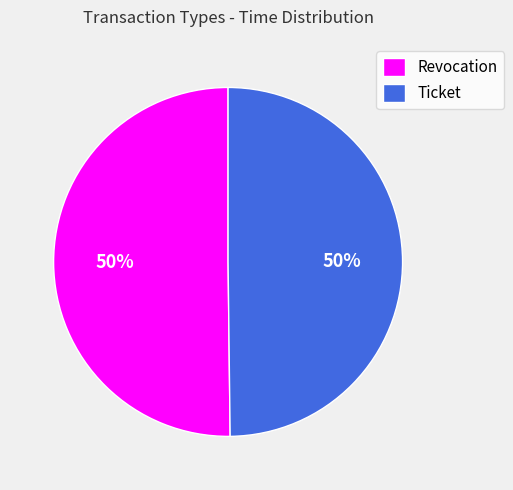

How many segments does this pie chart have?

2